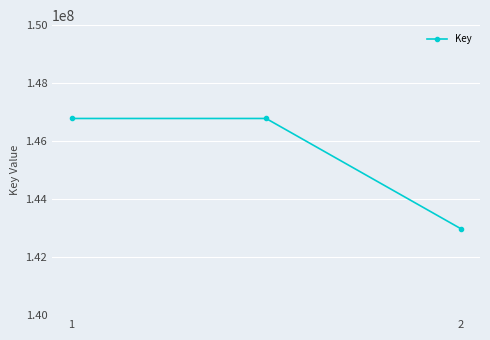

What is the value of the 1st point from the left?

146782351